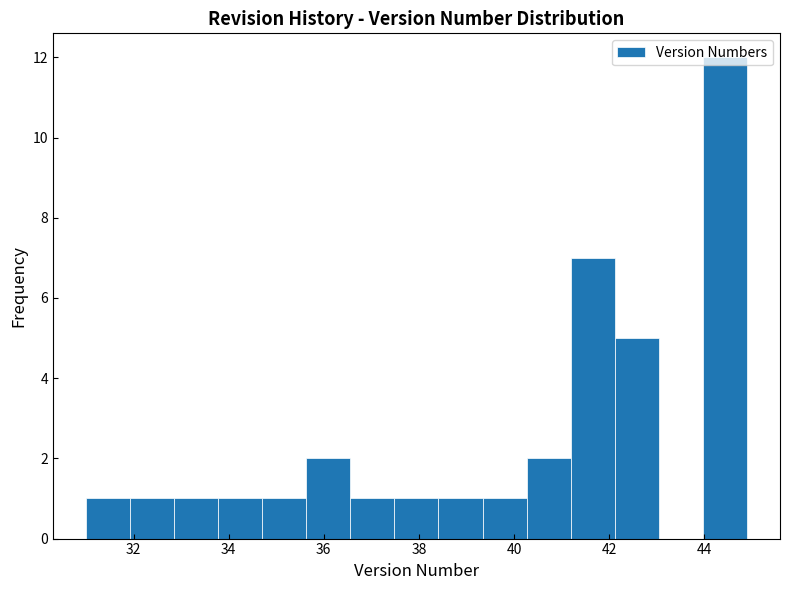

Reading left to right, list every bar in this chart as the range it spans on the x-axis followed by its height. Neither the bar edges nor the heights are printed on the chart, so give them approximately, as read against the axes.

31.0 to 32.0: 1
32.0 to 32.8: 1
32.8 to 33.8: 1
33.8 to 34.8: 1
34.8 to 35.6: 1
35.6 to 36.6: 2
36.6 to 37.4: 1
37.4 to 38.4: 1
38.4 to 39.4: 1
39.4 to 40.2: 1
40.2 to 41.2: 2
41.2 to 42.2: 7
42.2 to 43.0: 5
43.0 to 44.0: 0
44.0 to 45.0: 12